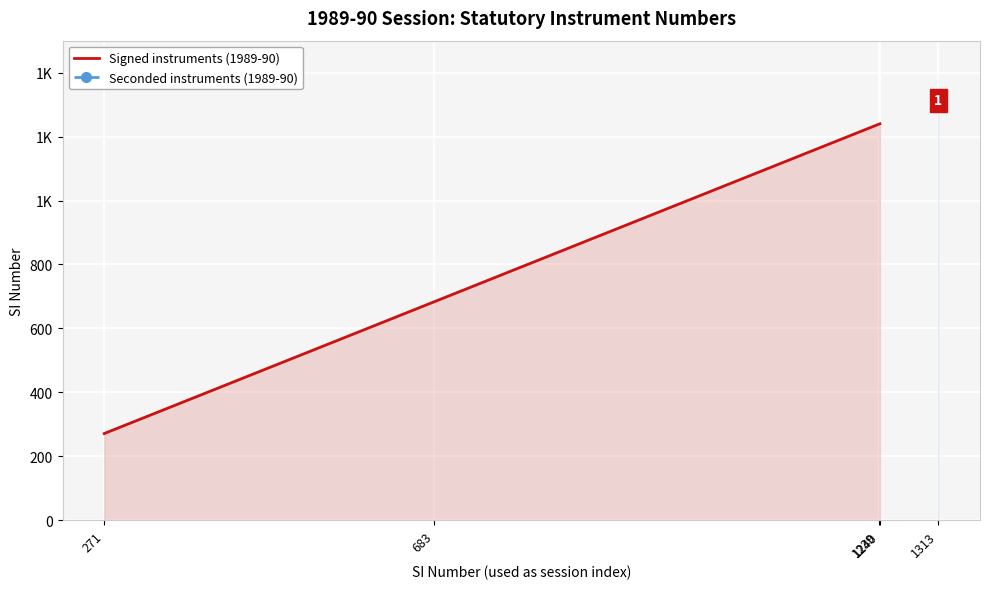

List the labels in order of value, largest first.

1240, 1239, 683, 271